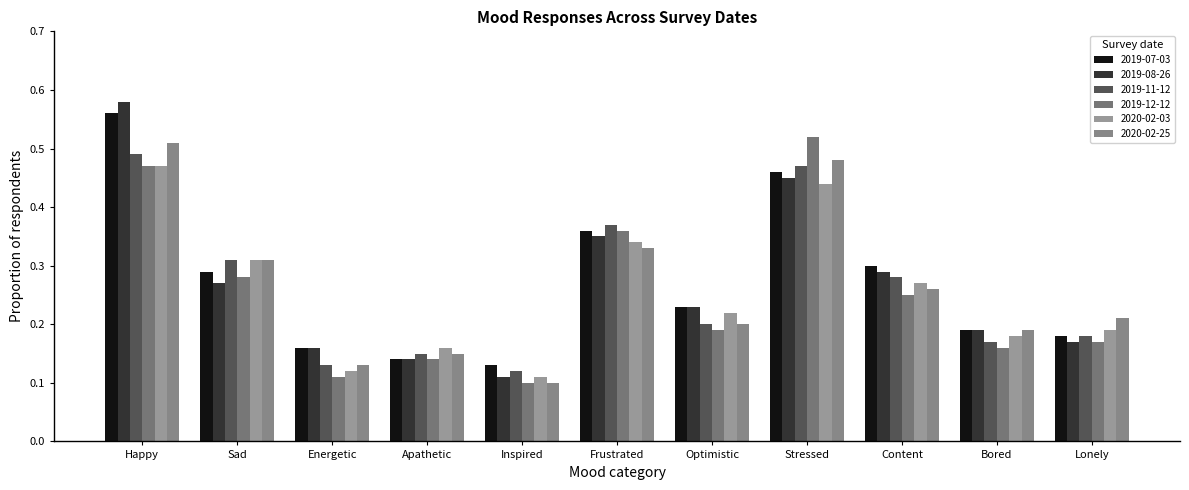

How many 2019-07-03 values are between 0 and 1?

11